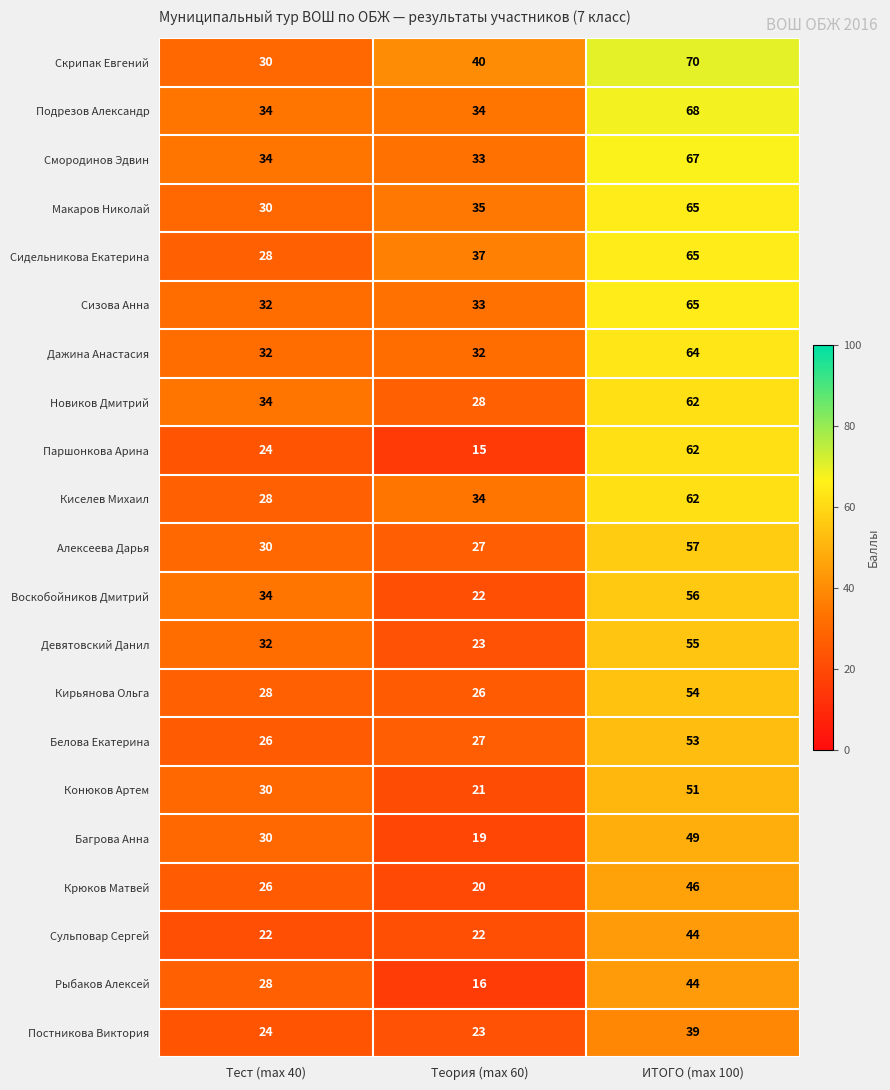

Which series has the widest spread of values?

Паршонкова Арина